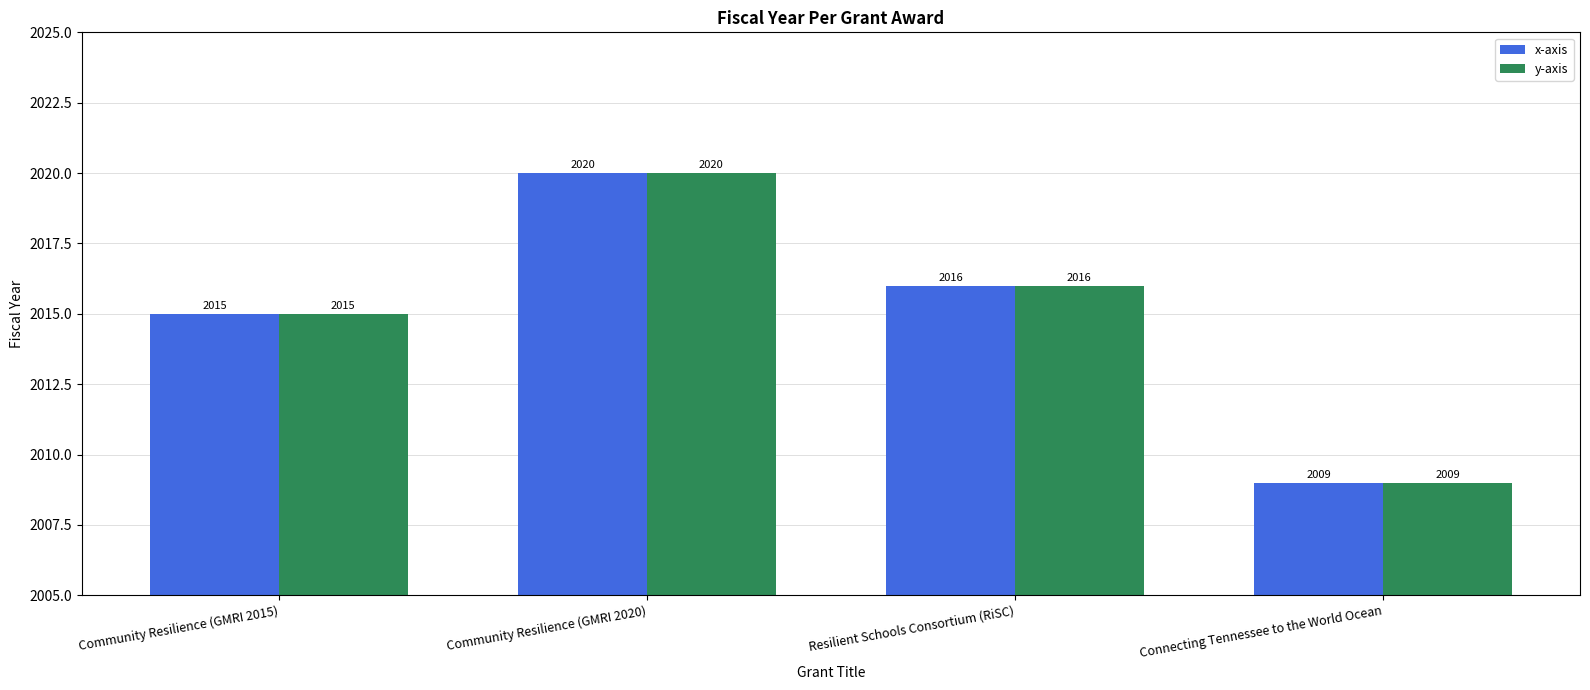

Reading right to left, extract all data points from this chart.

x-axis: Connecting Tennessee to the World Ocean=2009	Resilient Schools Consortium (RiSC)=2016	Community Resilience (GMRI 2020)=2020	Community Resilience (GMRI 2015)=2015
y-axis: Connecting Tennessee to the World Ocean=2009	Resilient Schools Consortium (RiSC)=2016	Community Resilience (GMRI 2020)=2020	Community Resilience (GMRI 2015)=2015